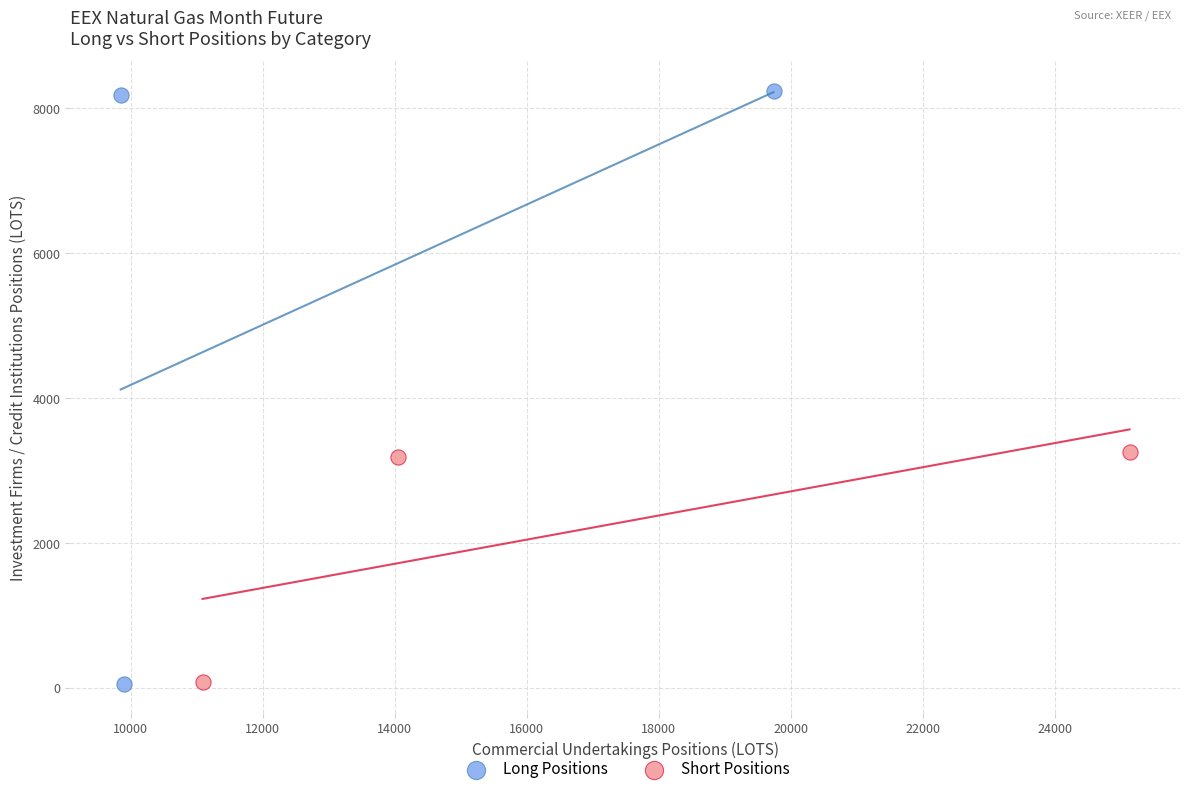

Which series contains the highest Y value?

Long Positions